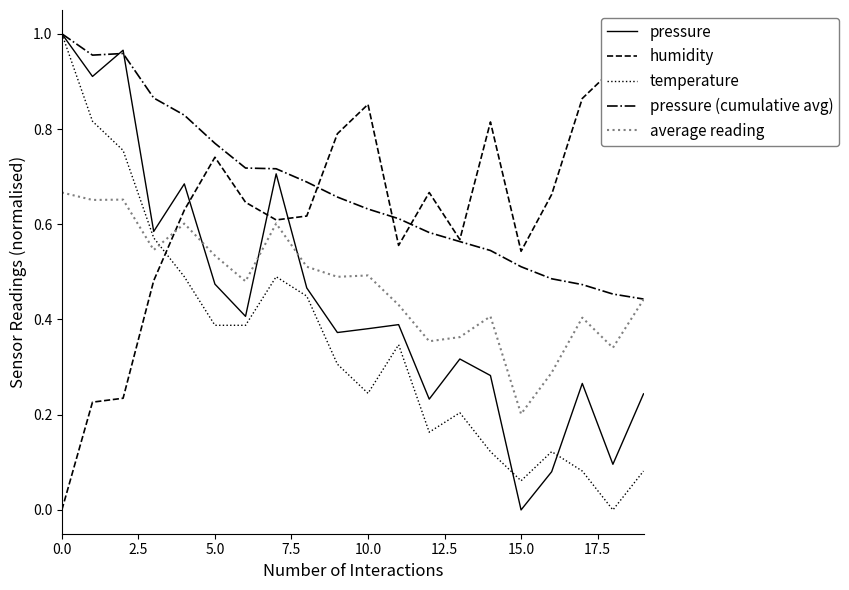

What is the spread (max minus min) of values at 16?

0.6